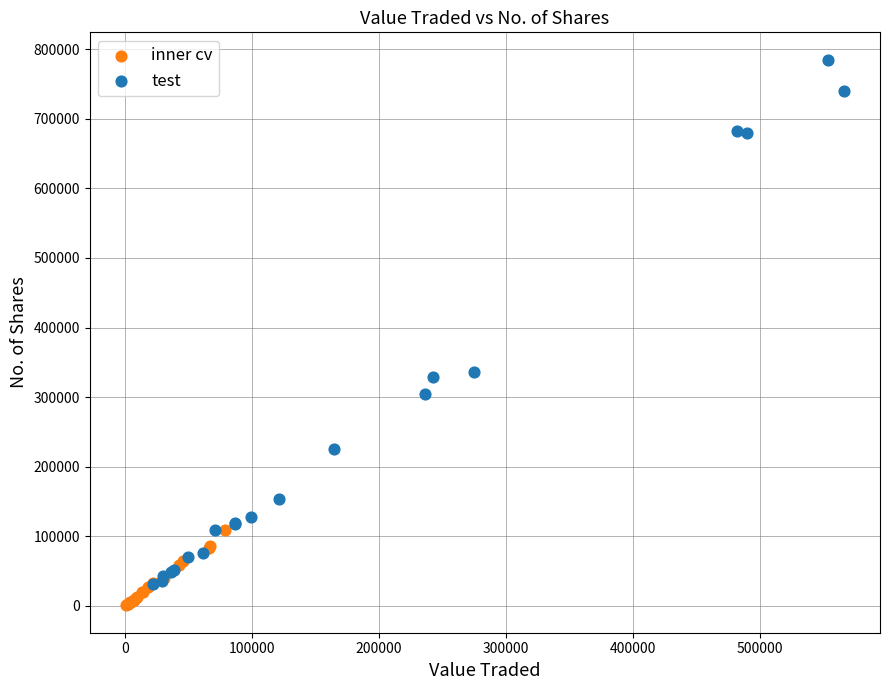

Which series has the largest Y range (max minus min)?

test